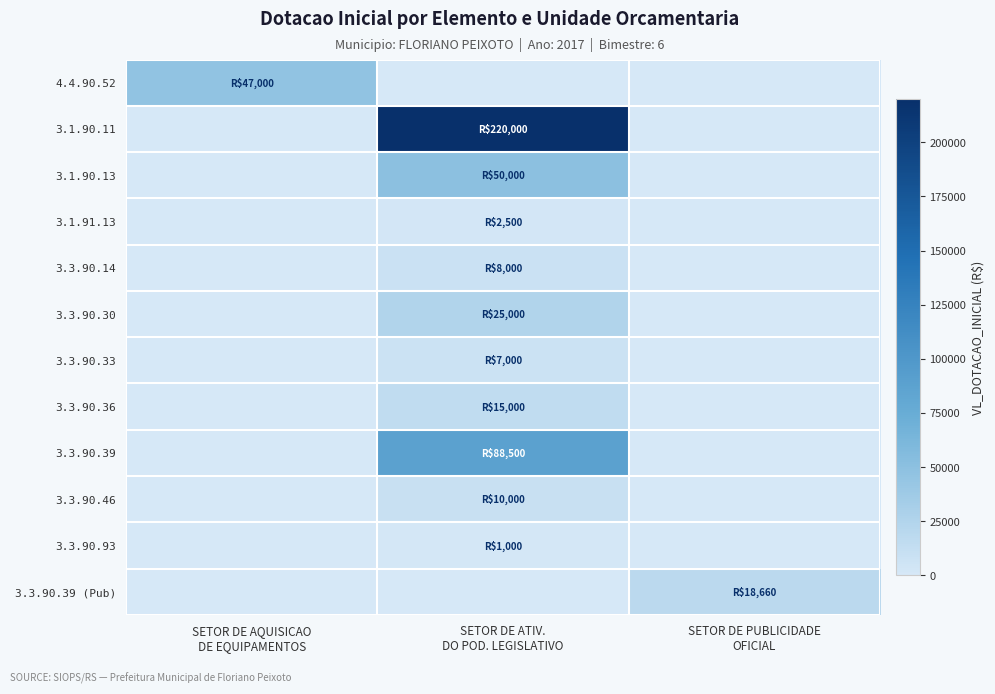

Which series has the largest total across all categories?

3.1.90.11